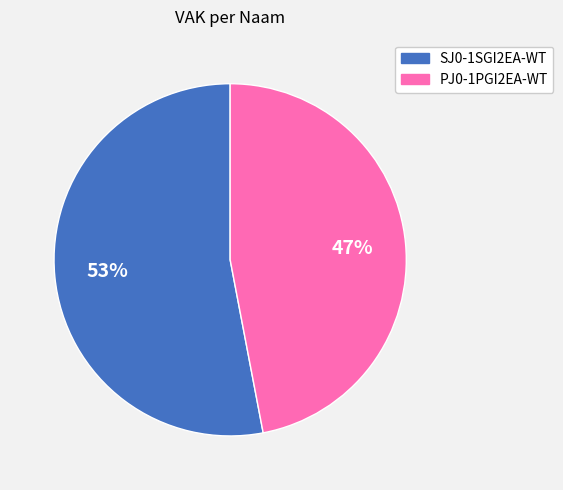

Approximately how many times larger is the value at PJ0-1PGI2EA-WT compared to SJ0-1SGI2EA-WT?

0.9